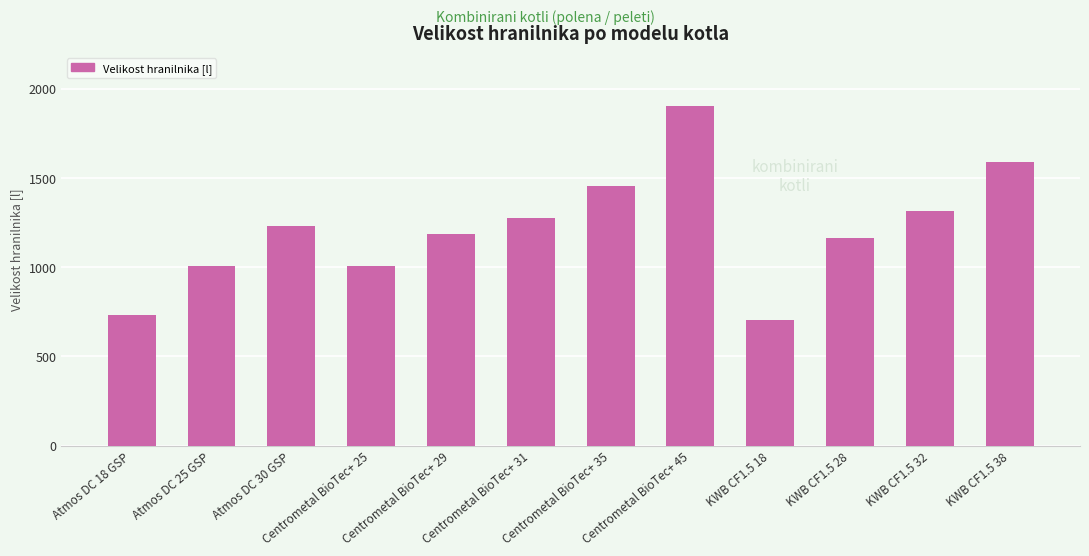

What is the ratio of the value at Centrometal BioTec+ 25 to the value at KWB CF1.5 18?

1.4